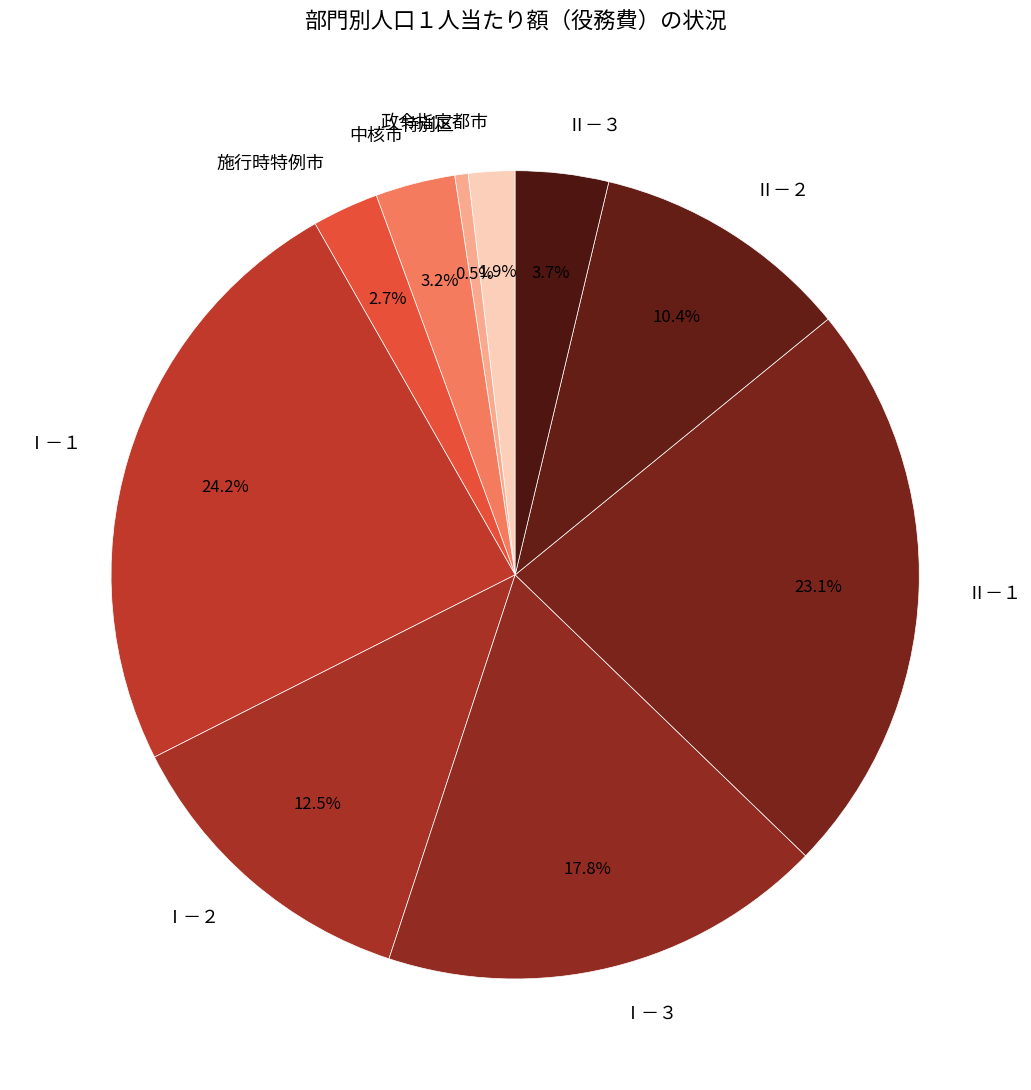

Rank the categories by value from highest to lowest.

Ⅰ－１, Ⅱ－１, Ⅰ－３, Ⅰ－２, Ⅱ－２, Ⅱ－３, 中核市, 施行時特例市, 政令指定都市, 特別区